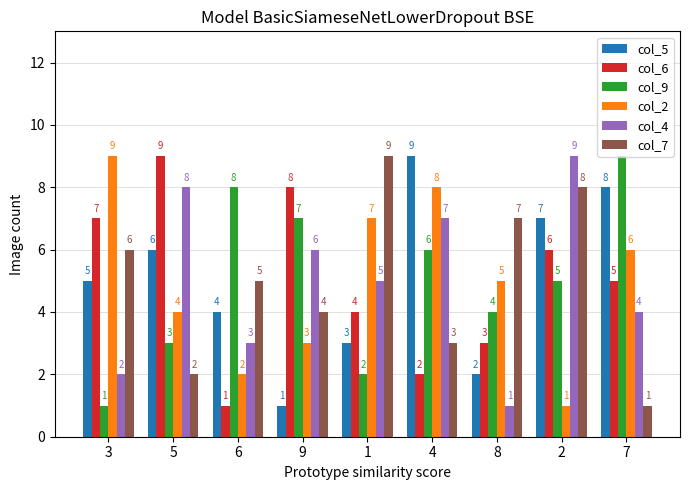

At which label does col_6 reach its minimum?

6